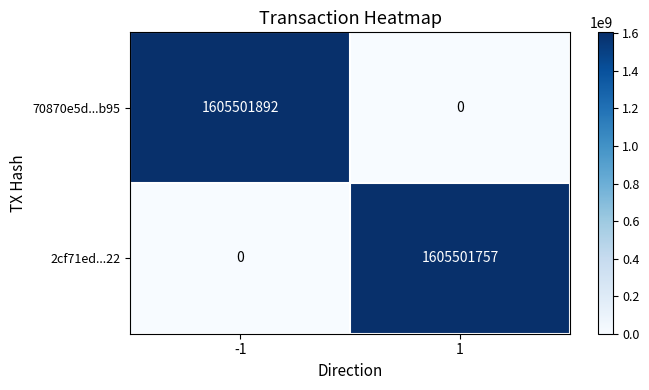

How many categories are shown in the chart?

2